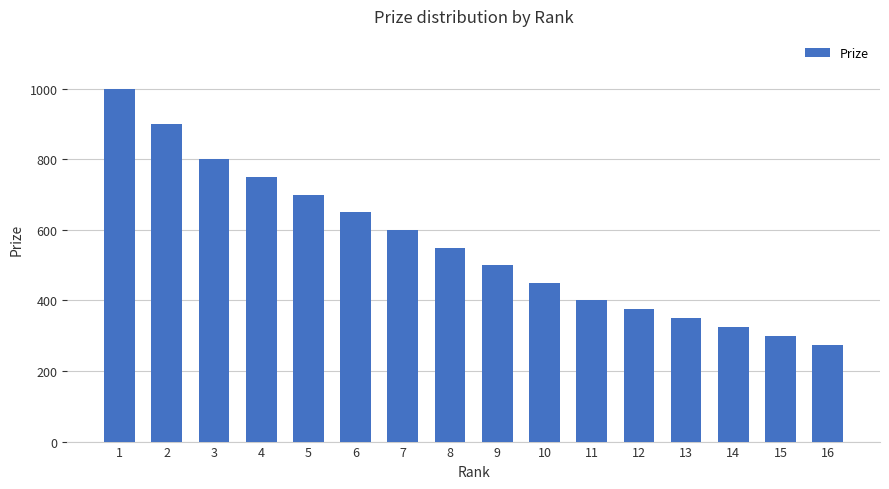

What is the ratio of the value at 7 to the value at 5?

0.9